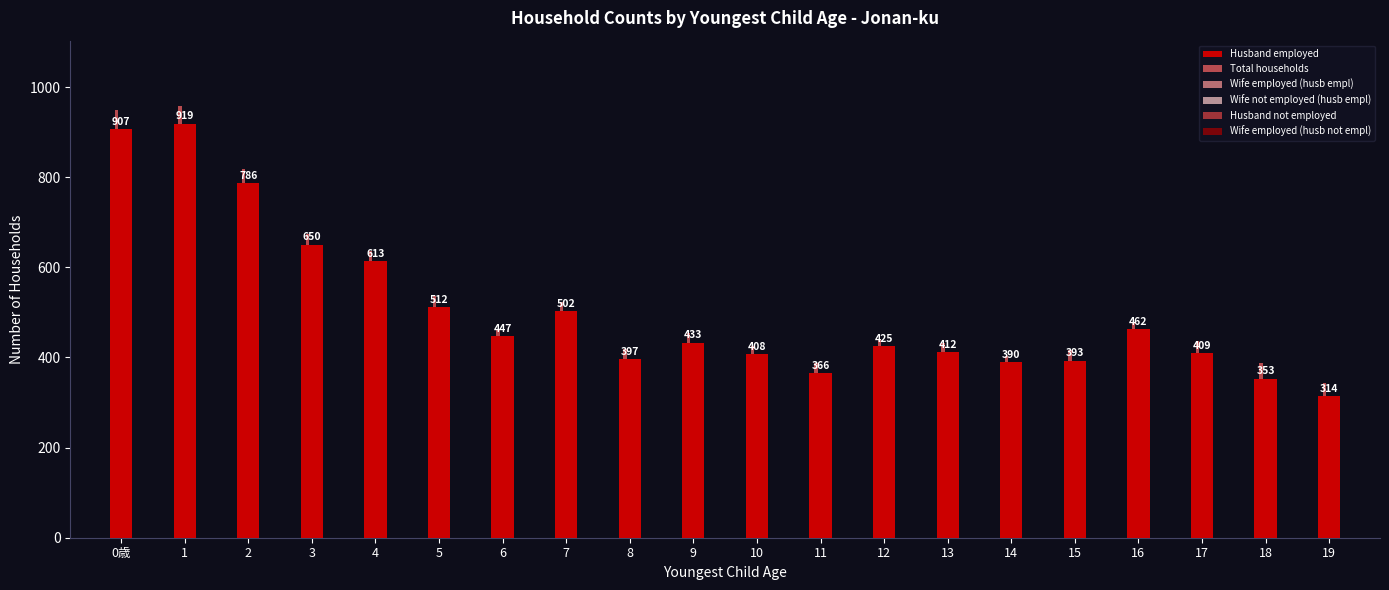

Count the number of data series in this chart.

6